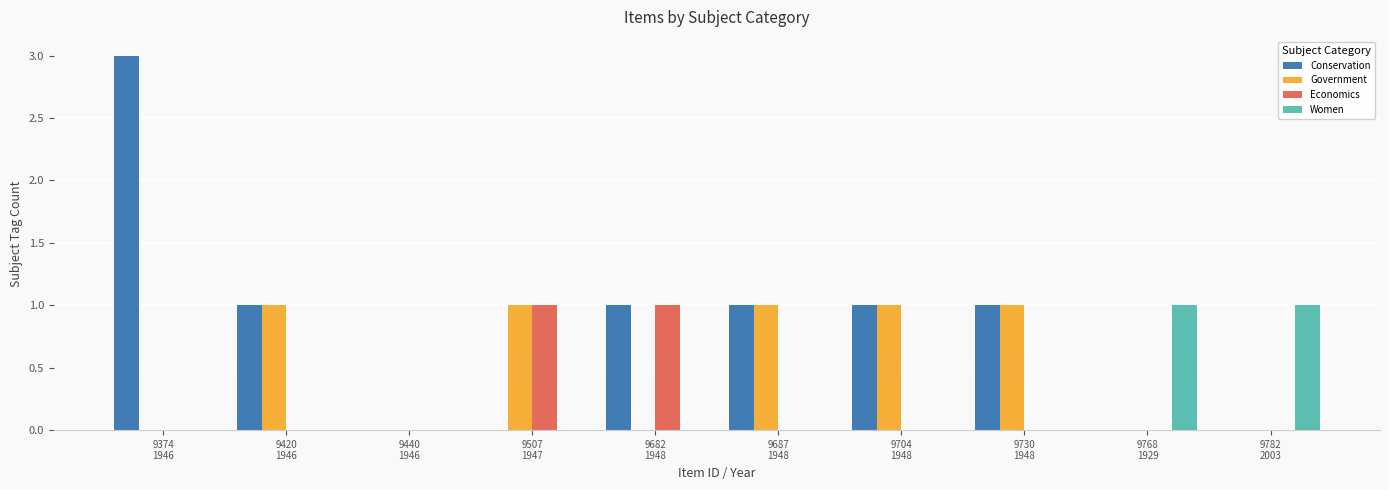

What is the maximum value shown in the chart?

3